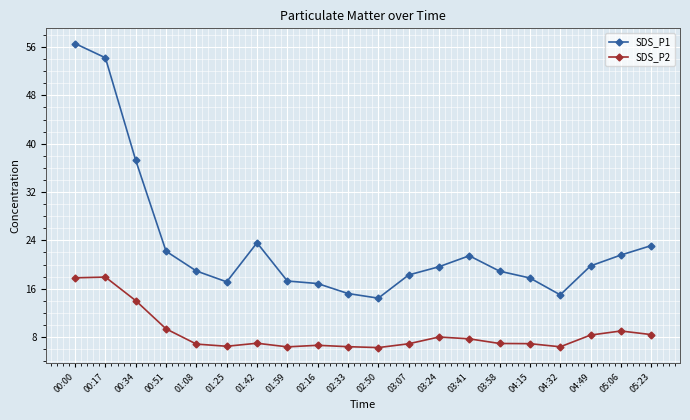

What is the average value of the SDS_P2 series?

8.7